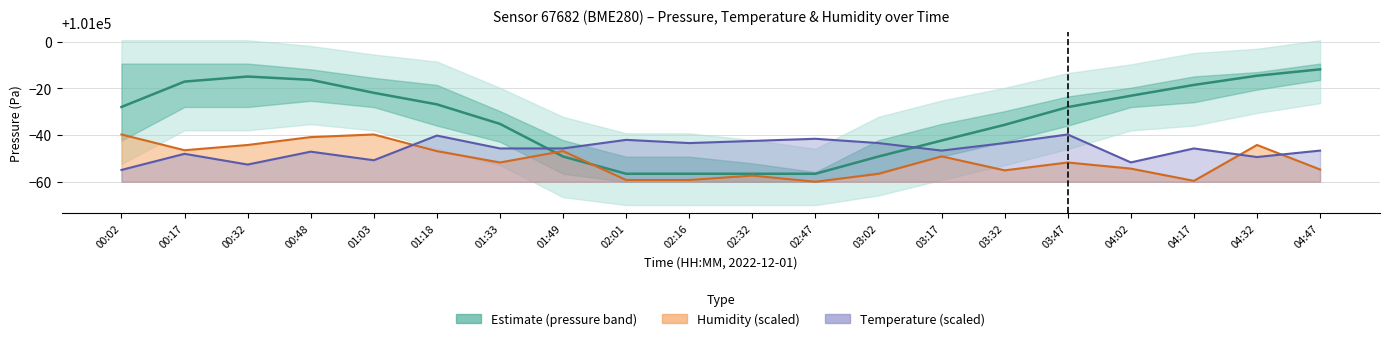

What position from the right is 03:32?

6